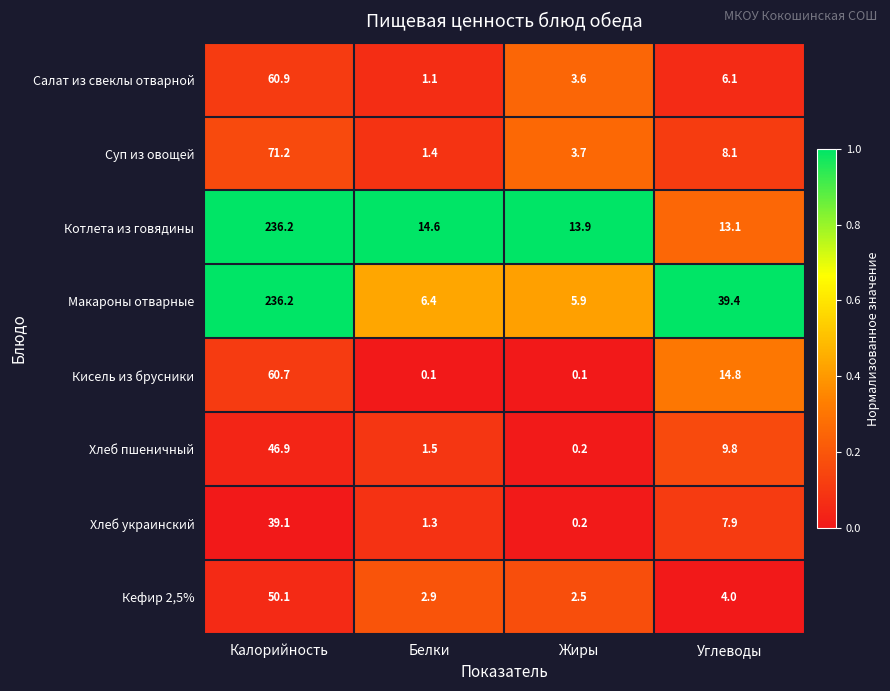

Where is Хлеб пшеничный nearest to the value 23?

Углеводы